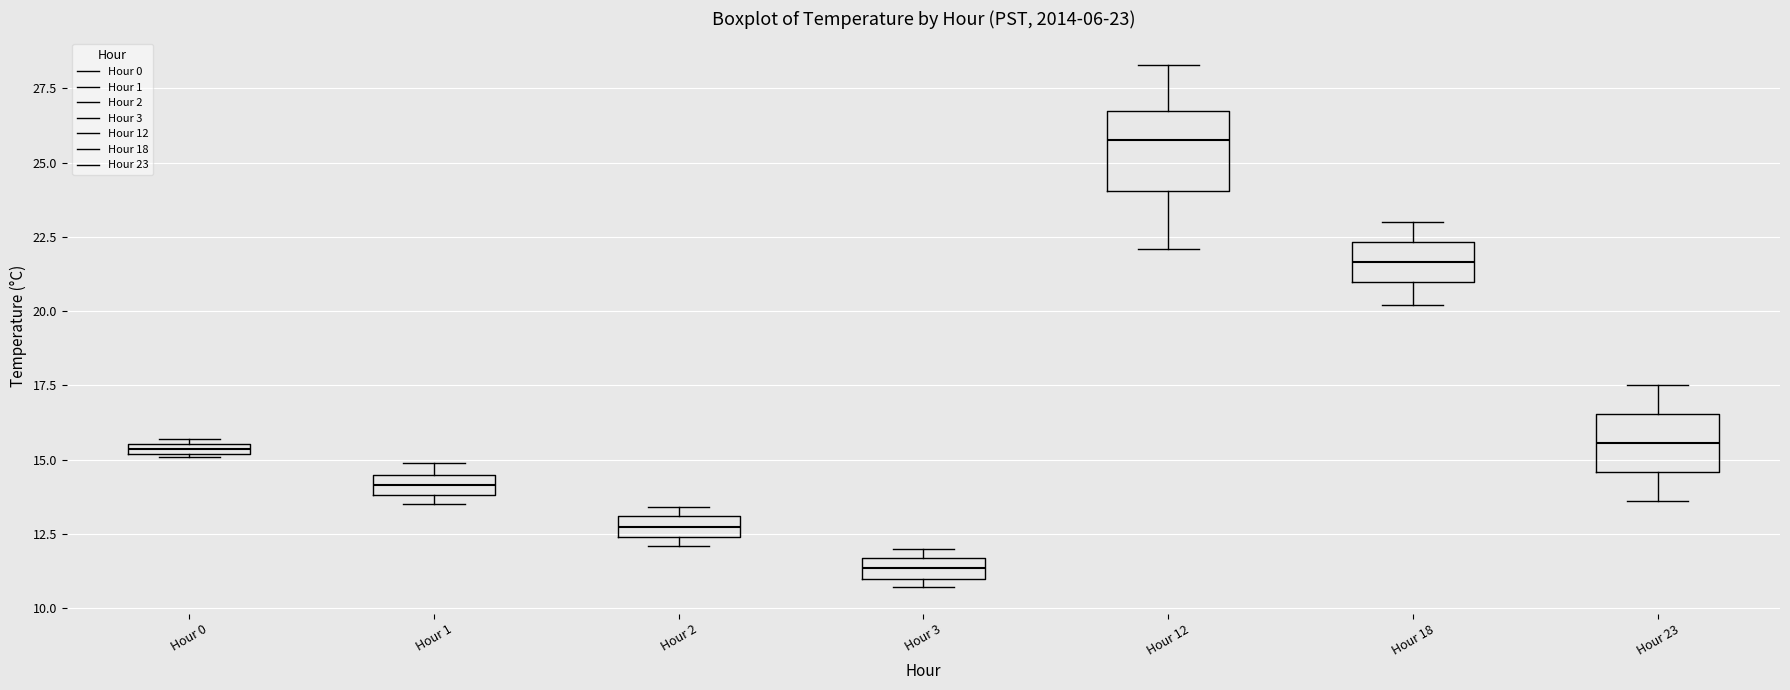

Comparing the boxes themselves (not the whiskers), which one is the tallest?

Hour 12